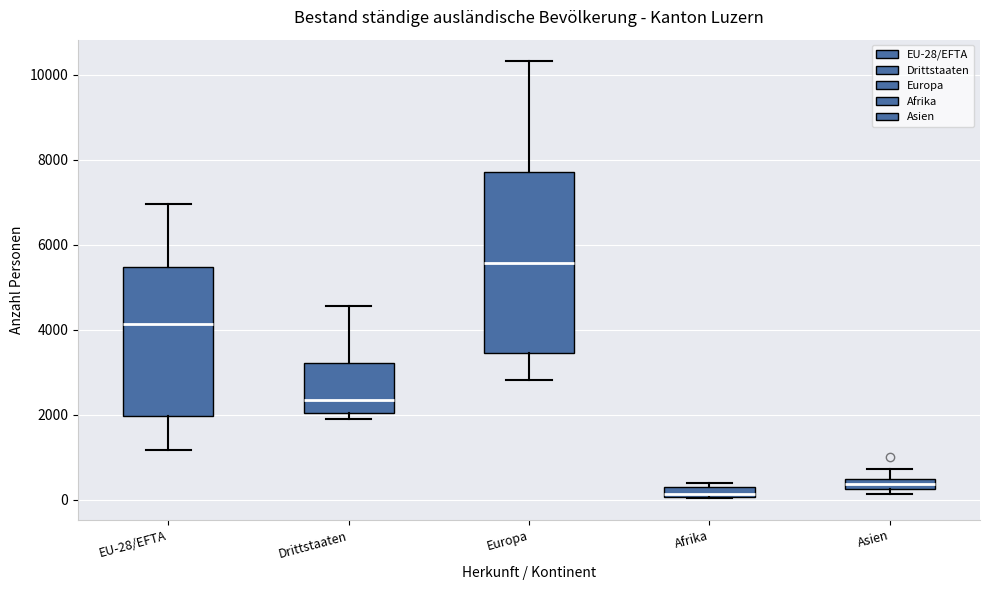

Which box has the lowest median line?

Afrika